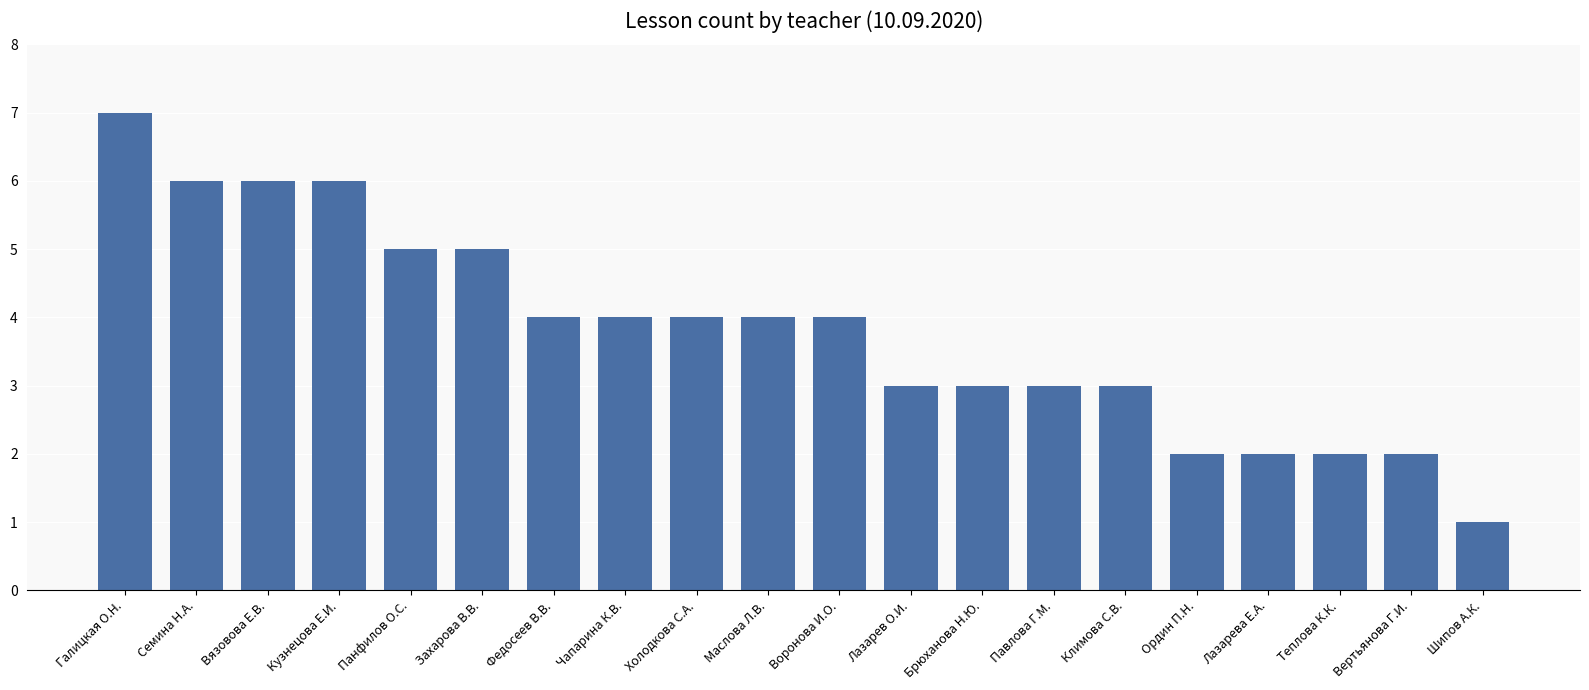

True or false: the data shows 3 at Климова С.В..

True